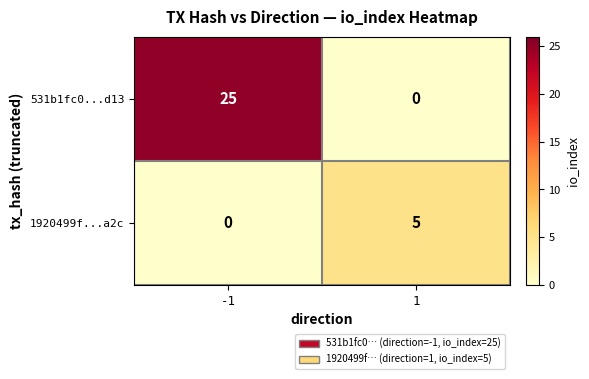

What is the maximum value for 531b1fc0...d13?

25